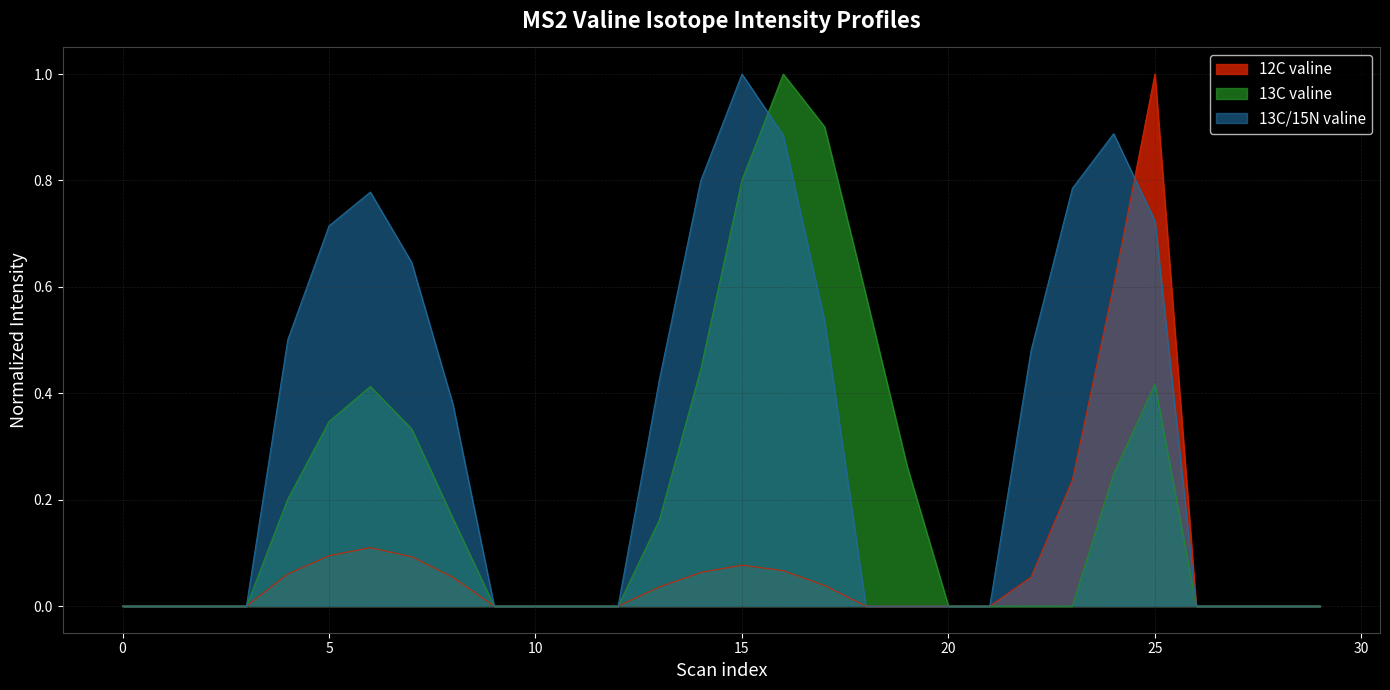

What is the difference between the maximum and minimum values in the 13C valine series?

1.0